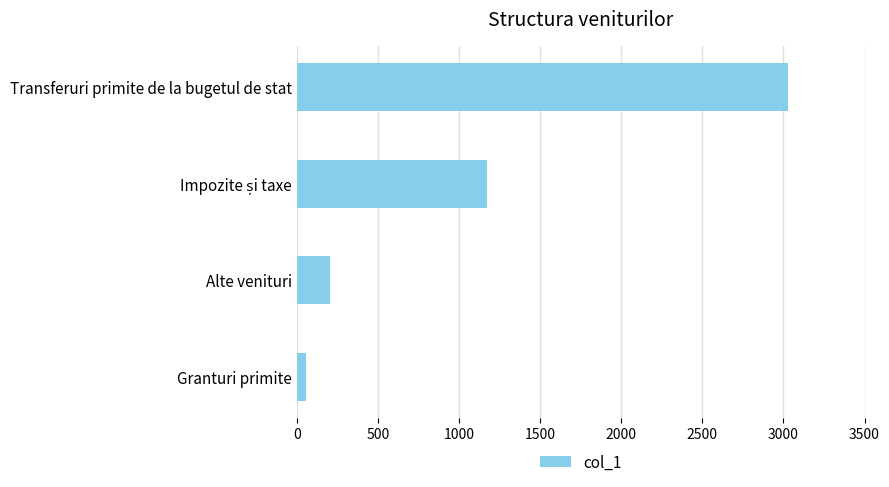

How many categories are shown in the chart?

4